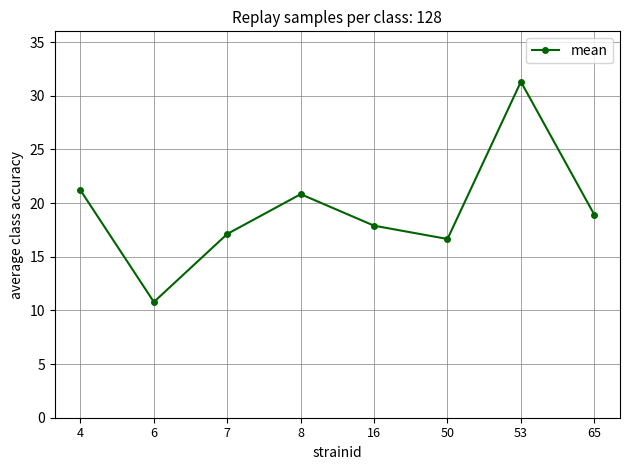

True or false: there are more than 2 points higher than both neighbors.

False